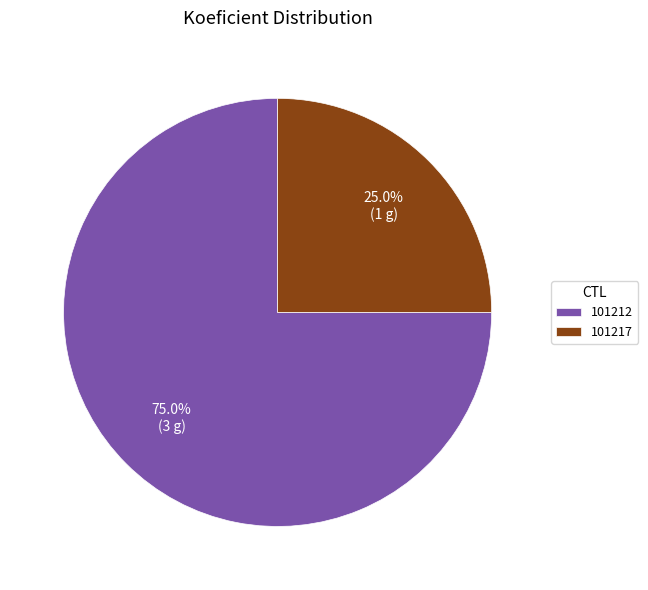

Is it true that 101217 is 18% of the pie?

False